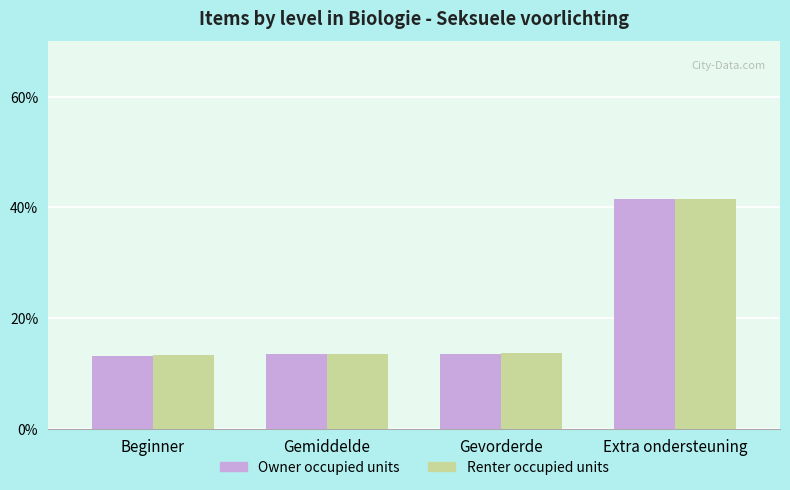

Which series has the largest range (max minus min)?

Owner occupied units